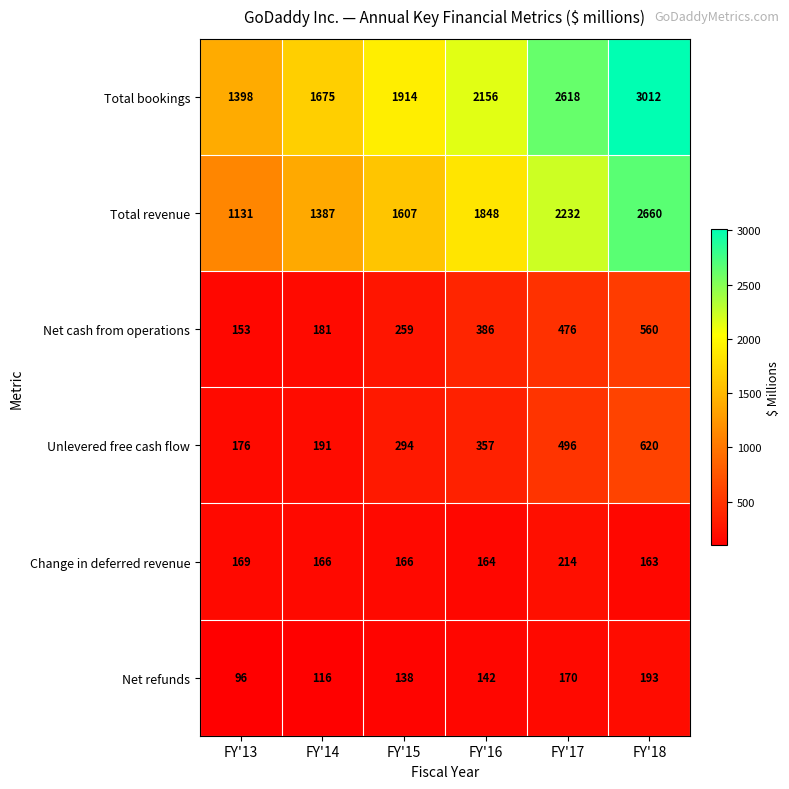

Which category has the lowest value across all series?

FY'13